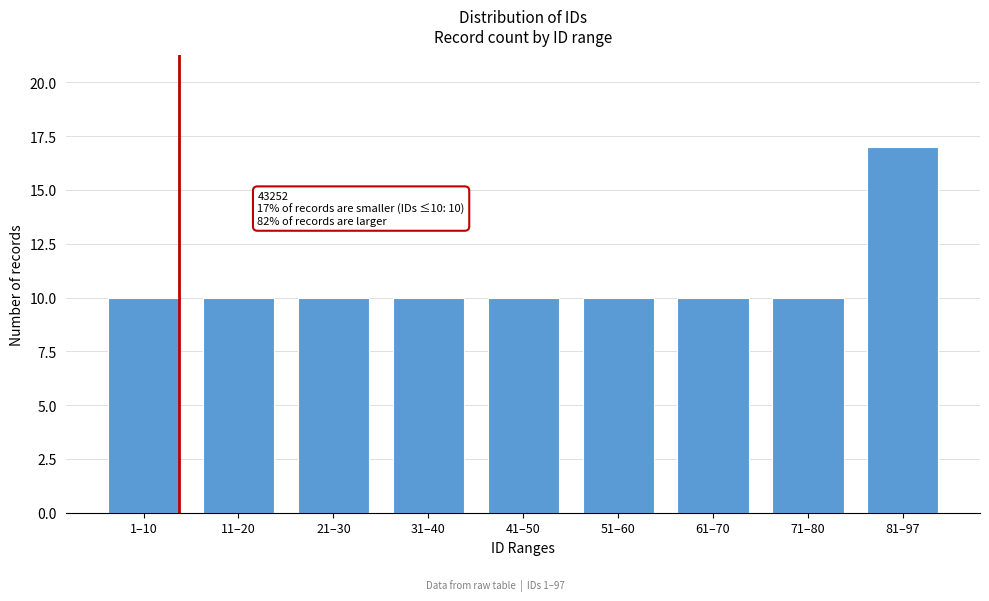

Reading right to left, what are all the values shown in this chart?

17	10	10	10	10	10	10	10	10